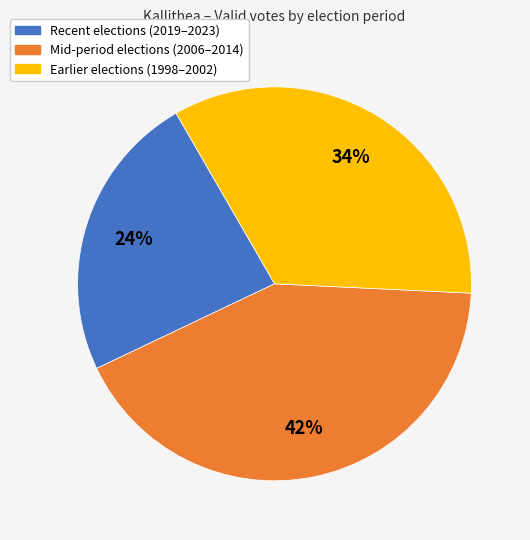

Which category has the biggest portion of the pie?

Mid-period elections (2006–2014)